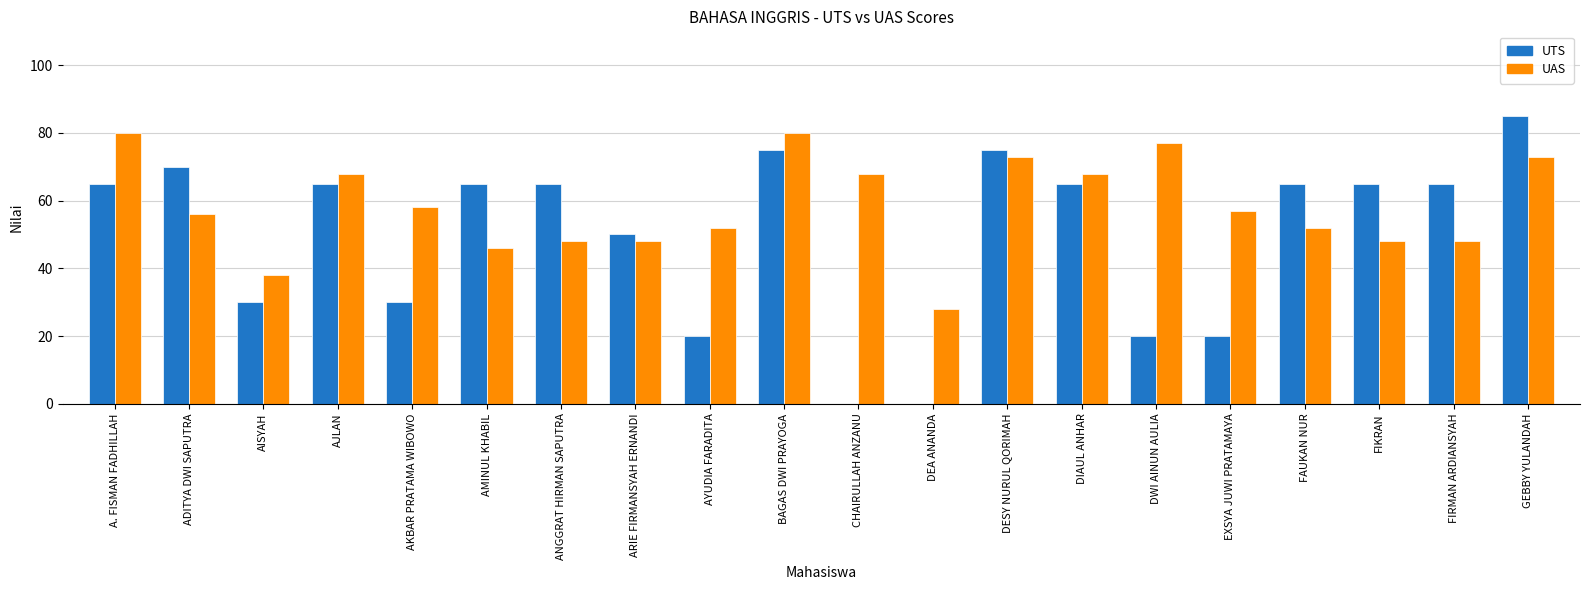

Read the UTS value at AJLAN.

65